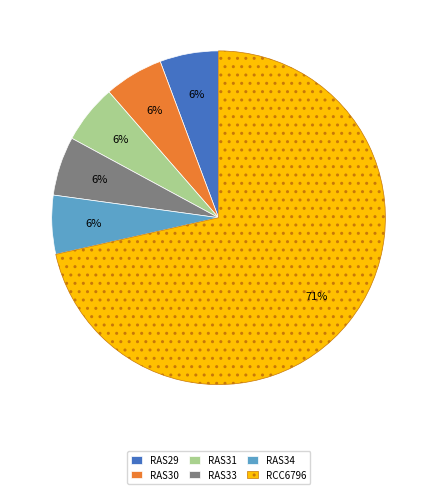

The RAS33 slice represents 11% of the pie. True or false?

False